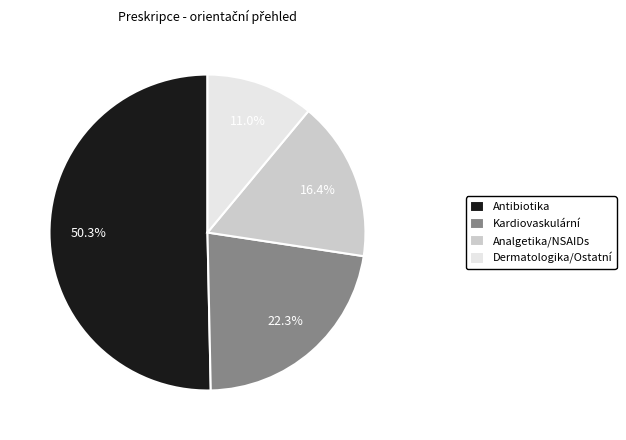

Rank the categories by value from highest to lowest.

Antibiotika, Kardiovaskulární, Analgetika/NSAIDs, Dermatologika/Ostatní